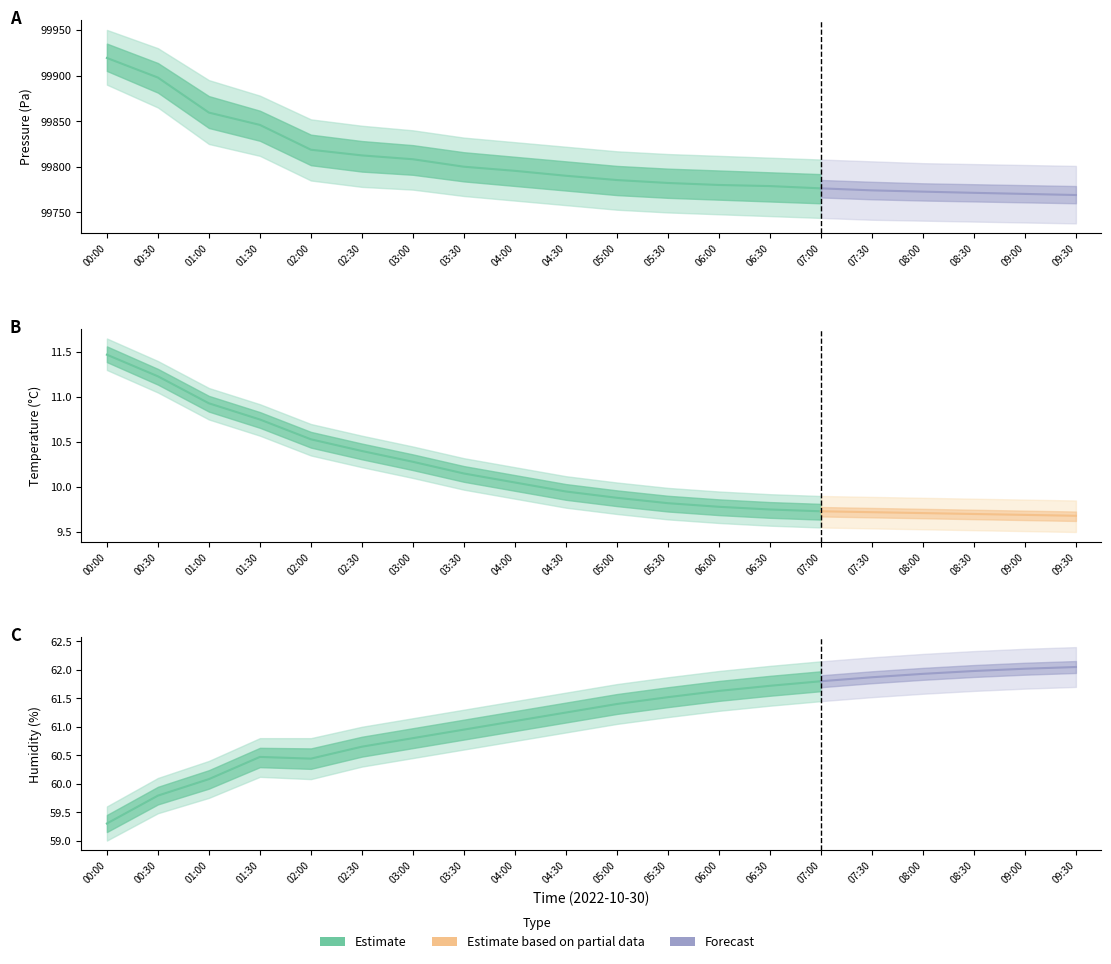

What is the average value of the humidity series?

61.1